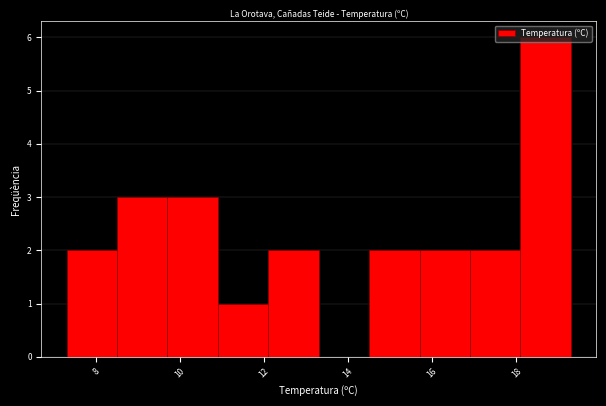

Reading left to right, transcribe this chart: for each bar, give the range it covers on the x-axis and its height. Neither the bar edges nor the heights are printed on the chart, so give them approximately, as read against the axes.

7.3 to 8.5: 2
8.5 to 9.7: 3
9.7 to 10.9: 3
10.9 to 12.1: 1
12.1 to 13.3: 2
13.3 to 14.5: 0
14.5 to 15.7: 2
15.7 to 16.9: 2
16.9 to 18.1: 2
18.1 to 19.3: 6